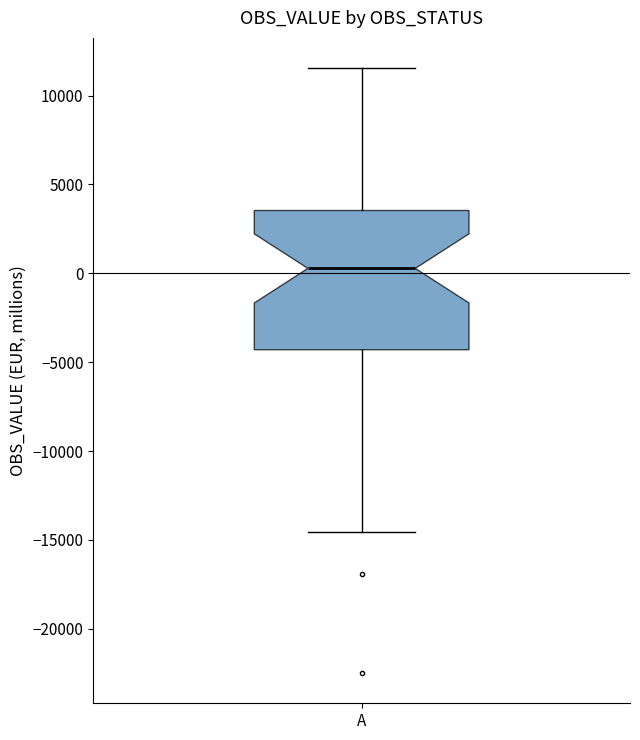

Read this box plot against the y-axis: the position of the median line, the range covered by the box, and the ends of both whiskers. The values are not printed on the chart, so give them approximately, as read against the axis.

median 500, box -4500 to 3500, whiskers -14500 to 11500